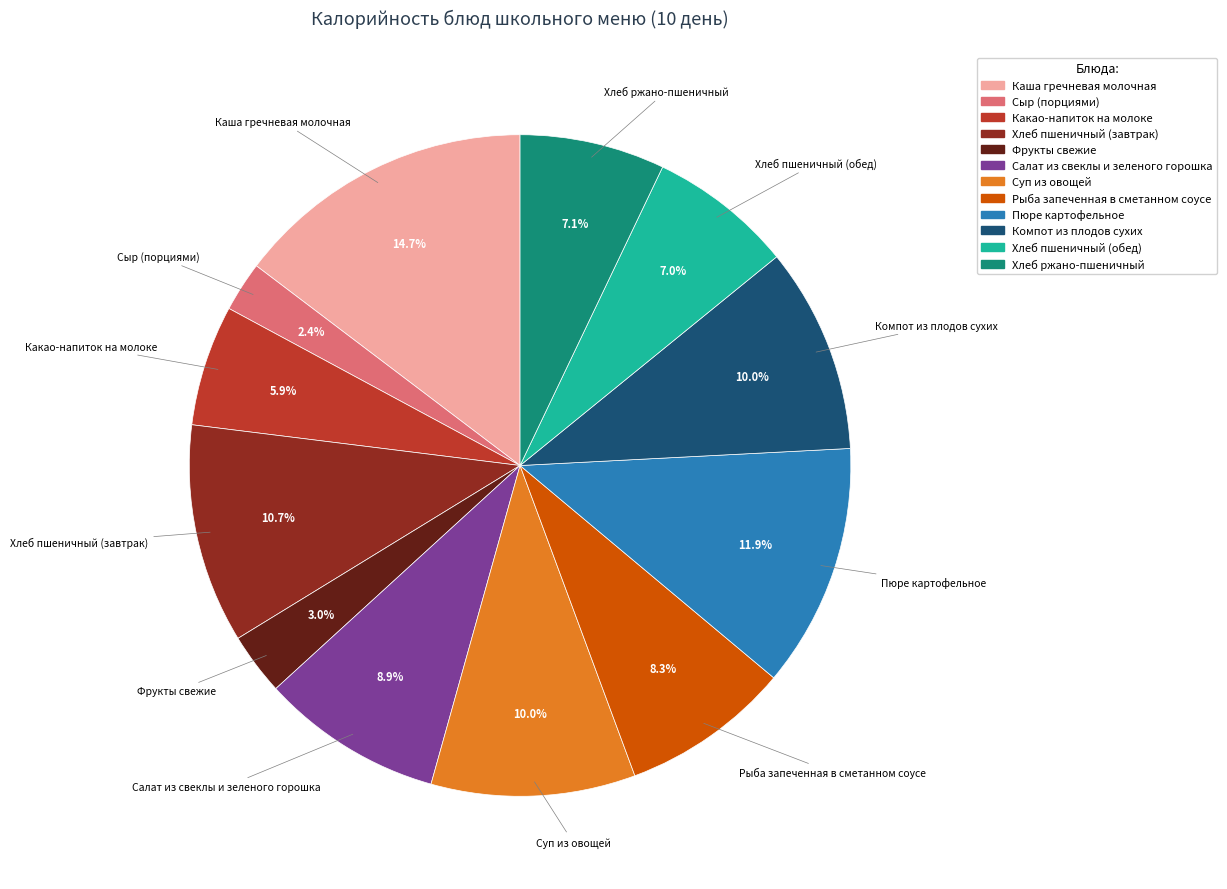

How many slices are in this pie chart?

12